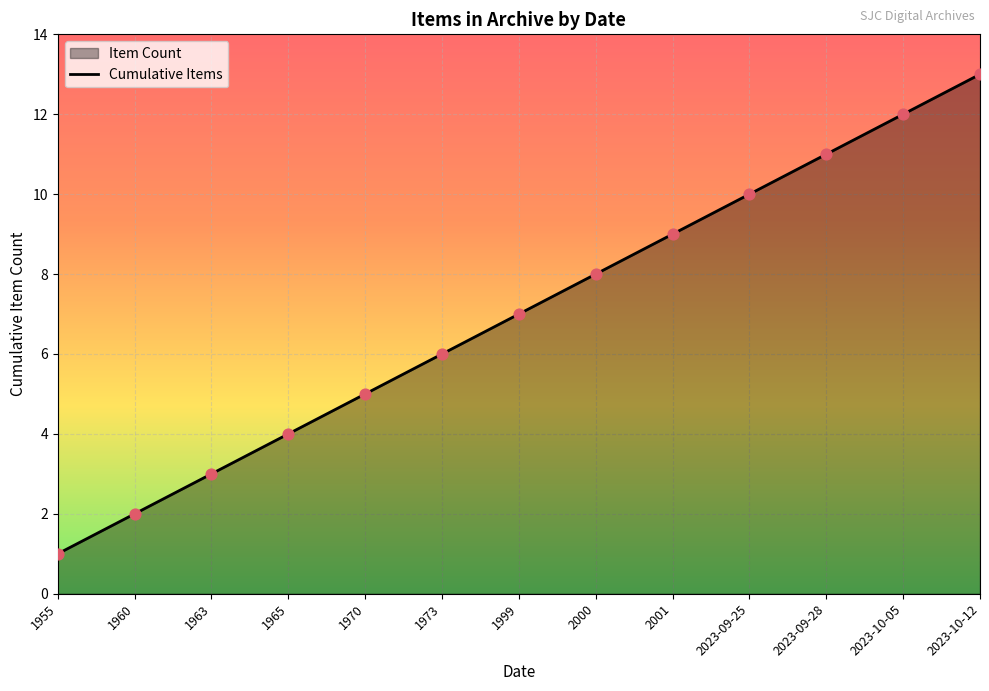

Approximately how many times larger is the value at 2023-10-12 compared to 2023-09-28?

1.2